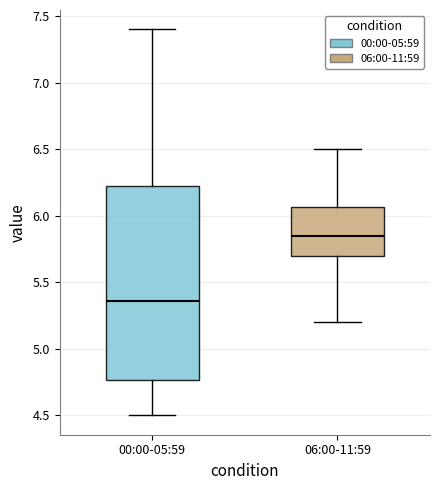

Where is the lower edge of the box for 06:00-11:59 on the y-axis? The values are not printed on the chart, so give them approximately, as read against the axis.

5.70